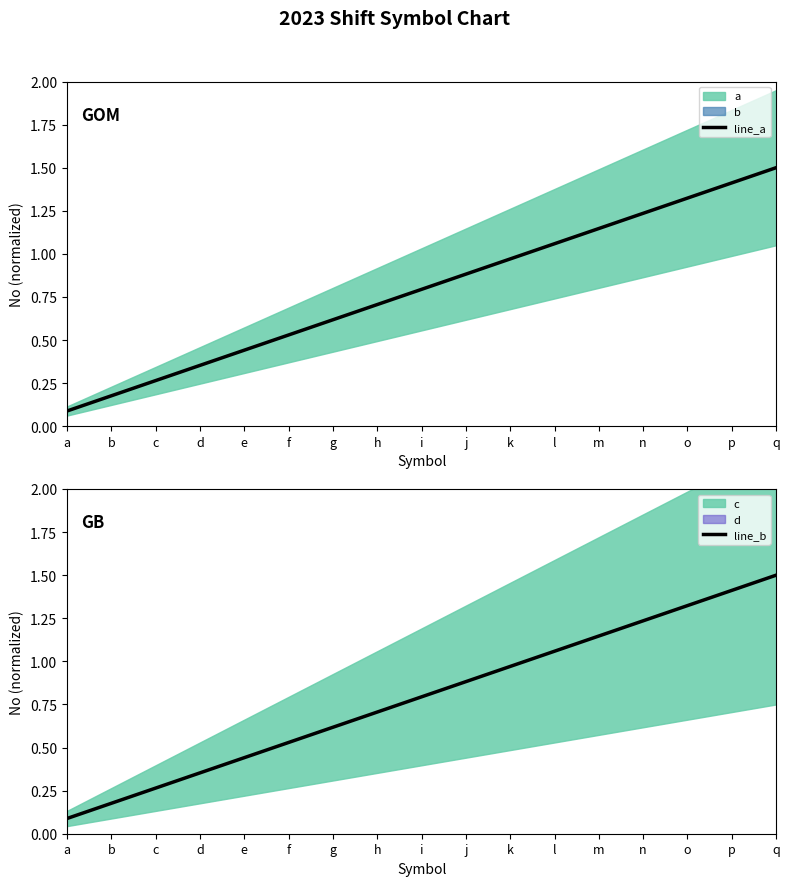

Is it true that line_b equals 0.1 at a?

False